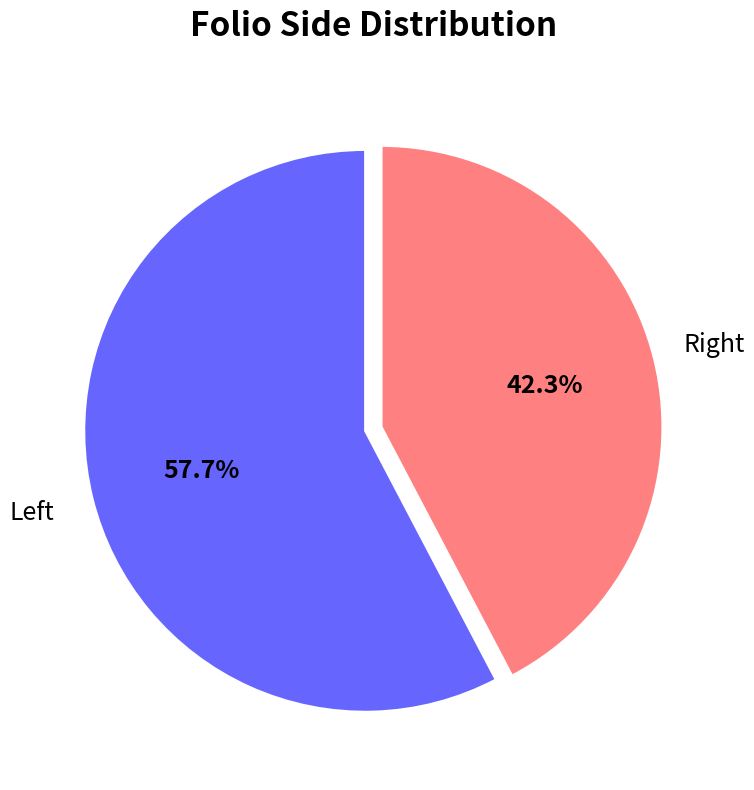

How many slices are in this pie chart?

2